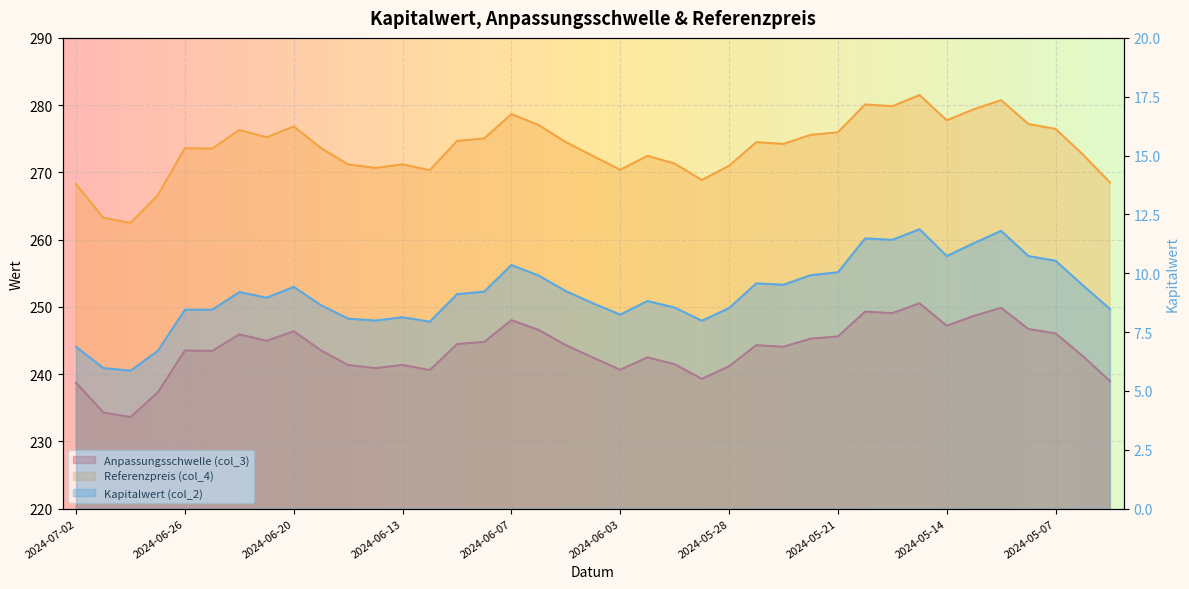

Reading left to right, extract all data points from this chart.

Anpassungsschwelle (col_3): 2024-07-02=238.7	2024-07-01=234.3	2024-06-28=233.6	2024-06-27=237.3	2024-06-26=243.5	2024-06-25=243.4	2024-06-24=245.9	2024-06-21=244.9	2024-06-20=246.4	2024-06-18=243.5	2024-06-17=241.3	2024-06-14=240.9	2024-06-13=241.4	2024-06-12=240.6	2024-06-11=244.5	2024-06-10=244.8	2024-06-07=248.0	2024-06-06=246.6	2024-06-05=244.3	2024-06-04=242.5	2024-06-03=240.6	2024-05-31=242.5	2024-05-30=241.5	2024-05-29=239.3	2024-05-28=241.2	2024-05-24=244.3	2024-05-23=244.1	2024-05-22=245.3	2024-05-21=245.6	2024-05-17=249.3	2024-05-16=249.1	2024-05-15=250.5	2024-05-14=247.2	2024-05-13=248.7	2024-05-10=249.9	2024-05-08=246.7	2024-05-07=246.0	2024-05-06=242.7	2024-05-03=239.0
Referenzpreis (col_4): 2024-07-02=268.2	2024-07-01=263.2	2024-06-28=262.5	2024-06-27=266.6	2024-06-26=273.6	2024-06-25=273.5	2024-06-24=276.3	2024-06-21=275.2	2024-06-20=276.8	2024-06-18=273.6	2024-06-17=271.2	2024-06-14=270.7	2024-06-13=271.2	2024-06-12=270.3	2024-06-11=274.7	2024-06-10=275.0	2024-06-07=278.7	2024-06-06=277.0	2024-06-05=274.5	2024-06-04=272.4	2024-06-03=270.4	2024-05-31=272.5	2024-05-30=271.3	2024-05-29=268.9	2024-05-28=271.0	2024-05-24=274.5	2024-05-23=274.2	2024-05-22=275.6	2024-05-21=275.9	2024-05-17=280.1	2024-05-16=279.8	2024-05-15=281.5	2024-05-14=277.7	2024-05-13=279.4	2024-05-10=280.7	2024-05-08=277.2	2024-05-07=276.5	2024-05-06=272.7	2024-05-03=268.5
Kapitalwert (col_2): 2024-07-02=6.9	2024-07-01=6.0	2024-06-28=5.9	2024-06-27=6.7	2024-06-26=8.4	2024-06-25=8.4	2024-06-24=9.2	2024-06-21=9.0	2024-06-20=9.4	2024-06-18=8.6	2024-06-17=8.1	2024-06-14=8.0	2024-06-13=8.1	2024-06-12=7.9	2024-06-11=9.1	2024-06-10=9.2	2024-06-07=10.3	2024-06-06=9.9	2024-06-05=9.2	2024-06-04=8.7	2024-06-03=8.2	2024-05-31=8.8	2024-05-30=8.5	2024-05-29=8.0	2024-05-28=8.5	2024-05-24=9.6	2024-05-23=9.5	2024-05-22=9.9	2024-05-21=10.0	2024-05-17=11.5	2024-05-16=11.4	2024-05-15=11.9	2024-05-14=10.7	2024-05-13=11.3	2024-05-10=11.8	2024-05-08=10.7	2024-05-07=10.5	2024-05-06=9.5	2024-05-03=8.5